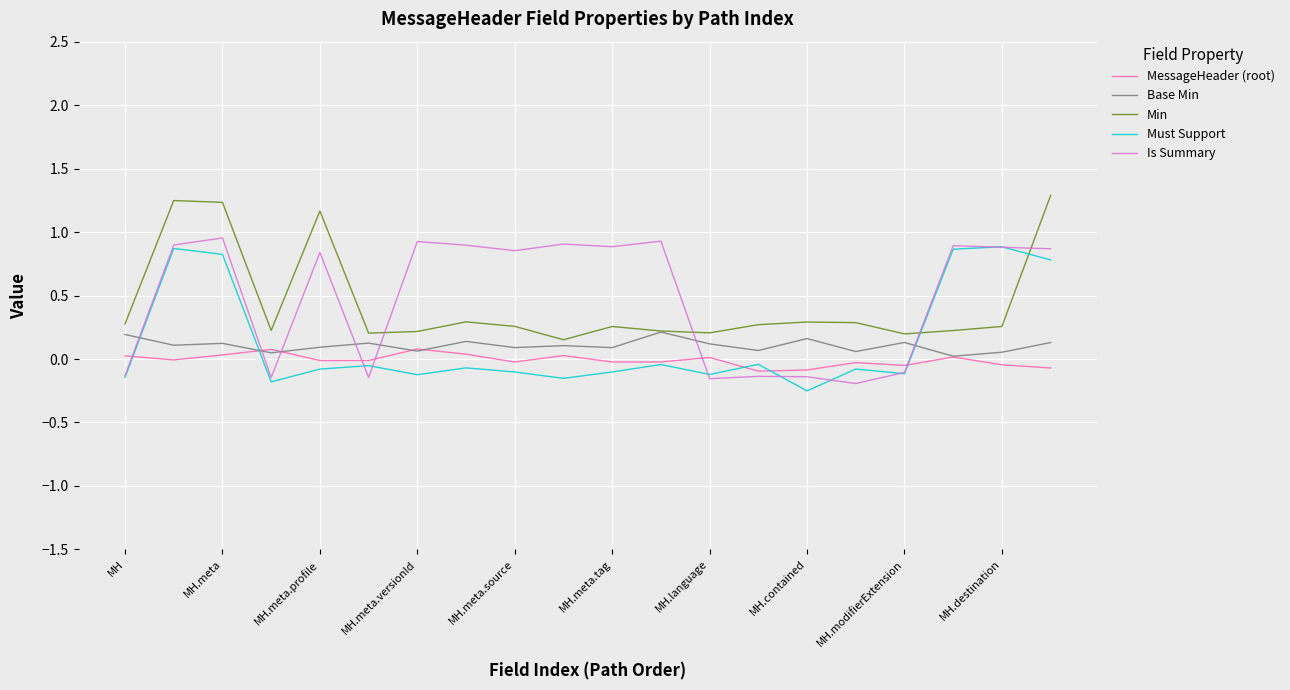

At how many categories does at least one series exceed 0?

20